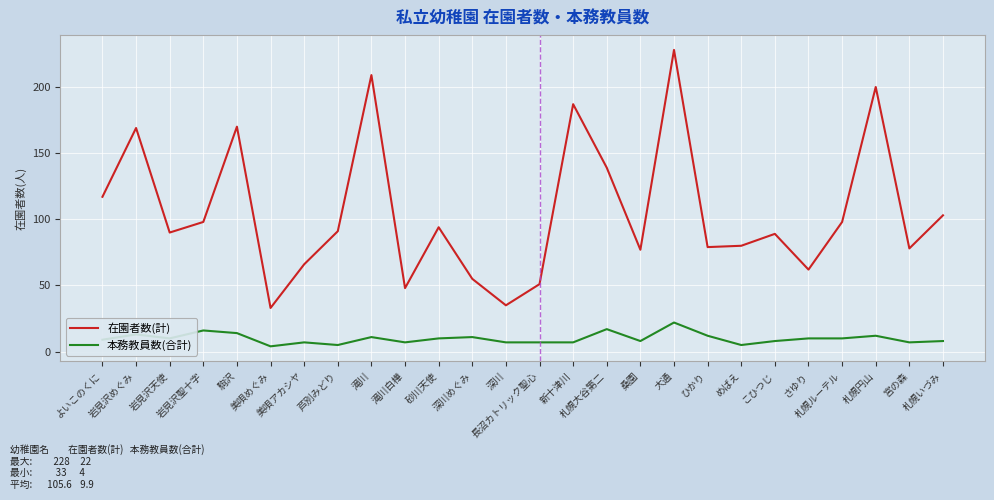

Is the value of 本務教員数(合計) at めばえ greater than the value of 在園者数(計) at 札幌円山?

No